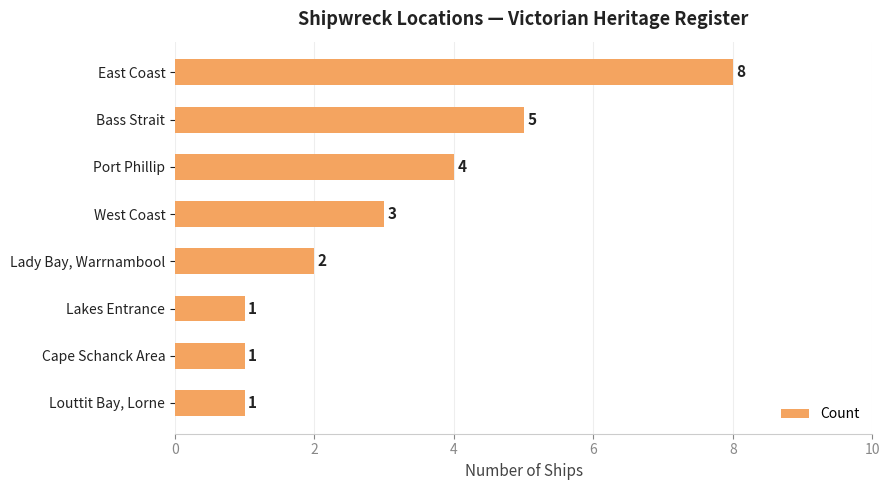

Between West Coast and Lakes Entrance, which is larger?

West Coast